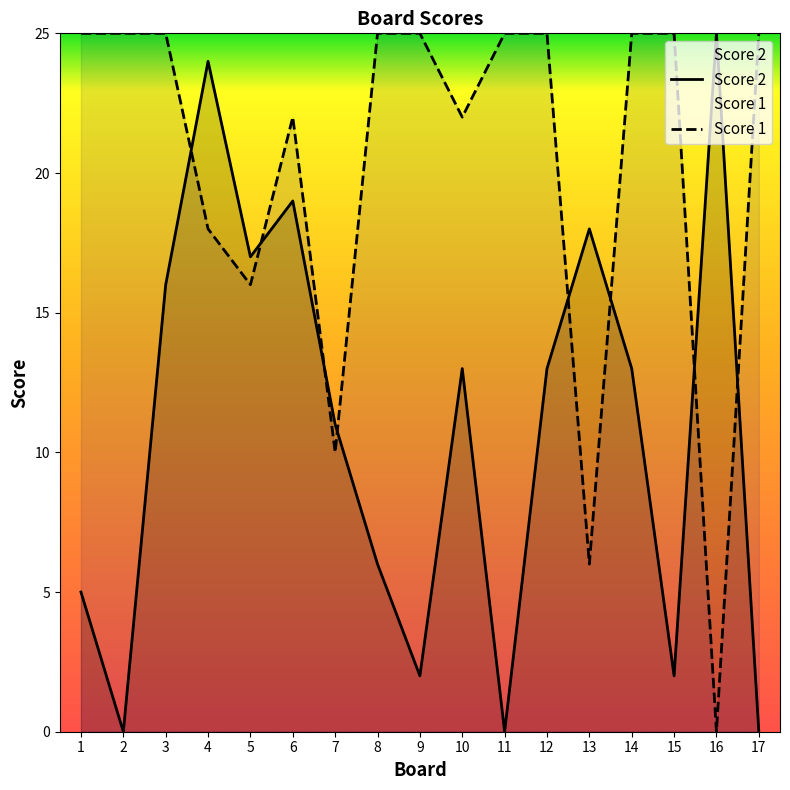

What is the difference between the second highest and second lowest values in the Score 2 series?

24